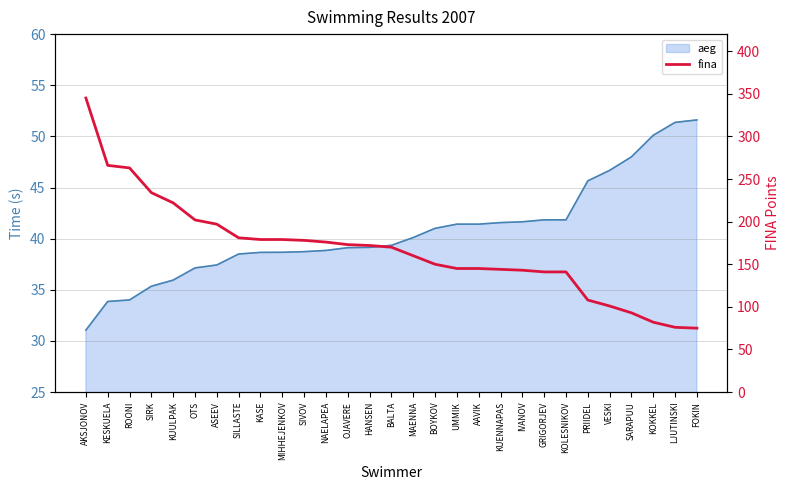

What is the label of the 19th point from the right?

SIVOV